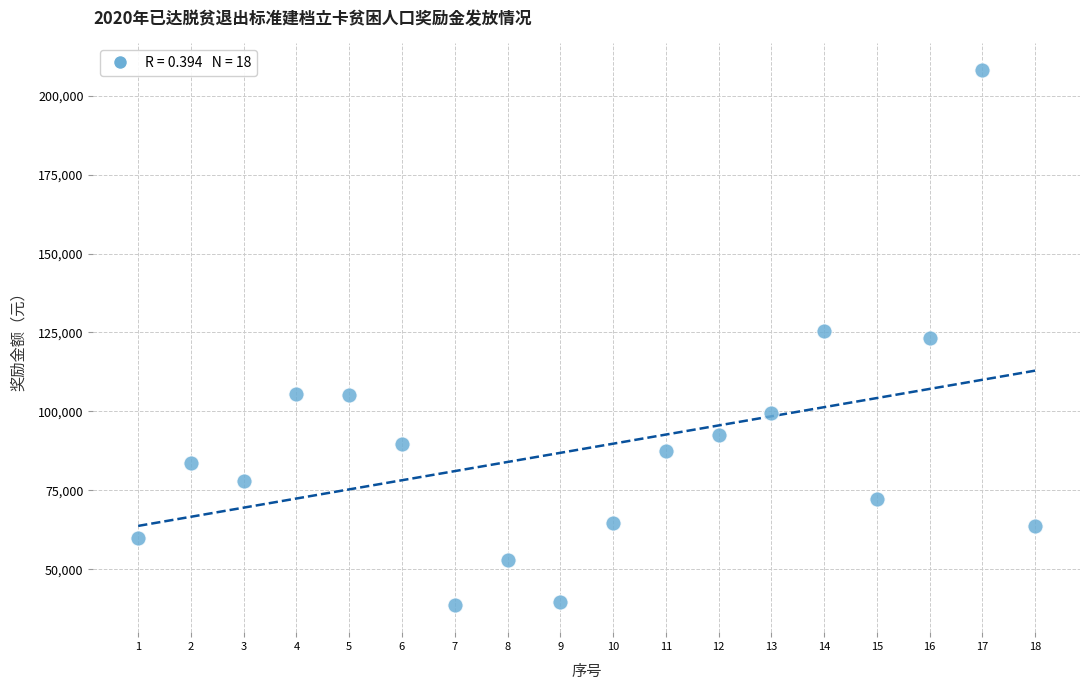

What is the range of Y values (max minus min)?

169568